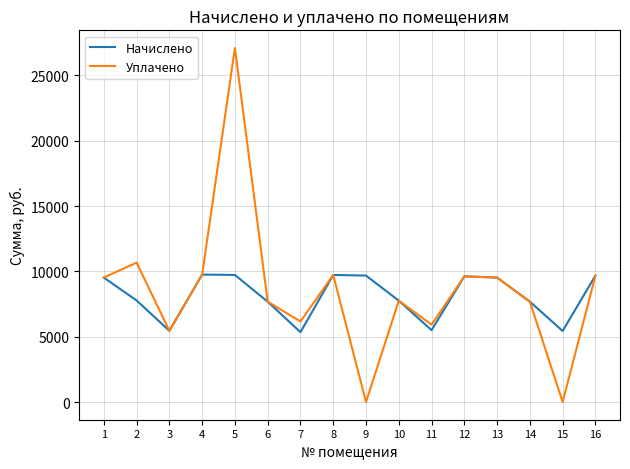

How many interior local peaks does the Начислено series have?

3